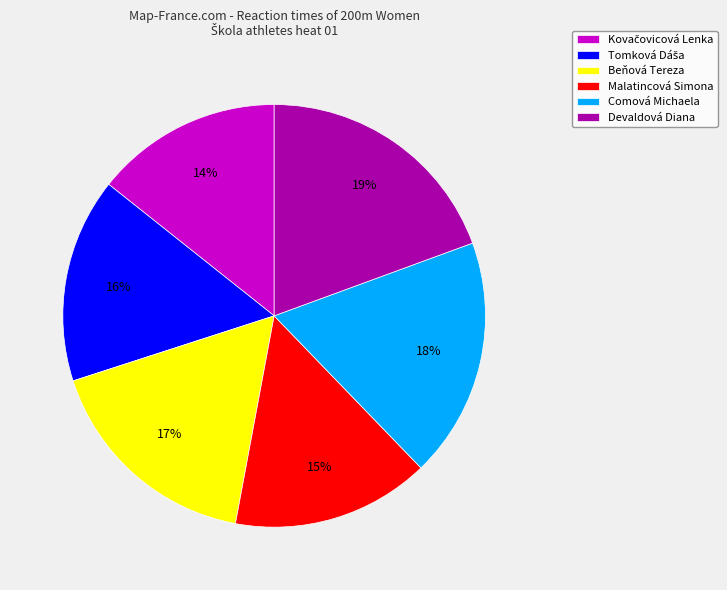

The Comová Michaela slice represents 18% of the pie. True or false?

True